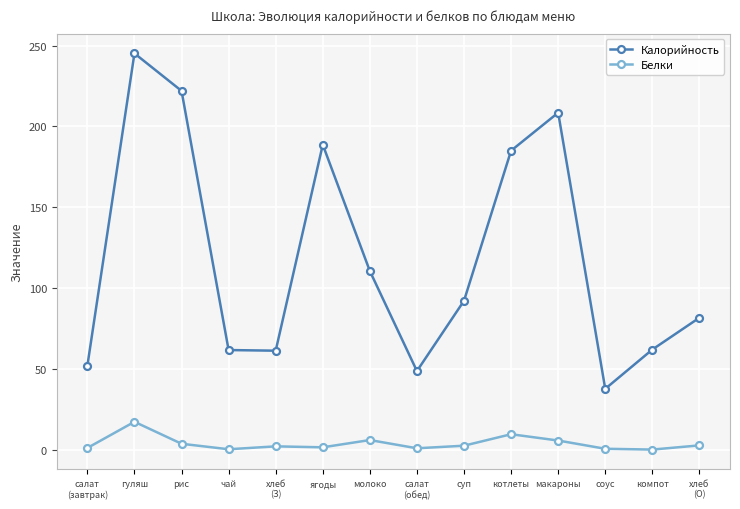

At which category is the sum across all series the highest?

гуляш